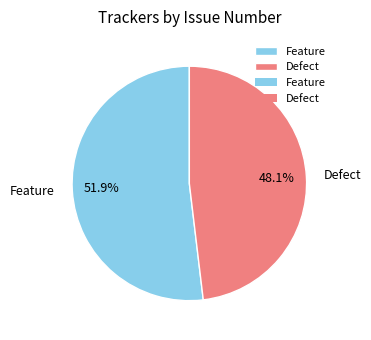

Rank the categories by value from lowest to highest.

Defect, Feature